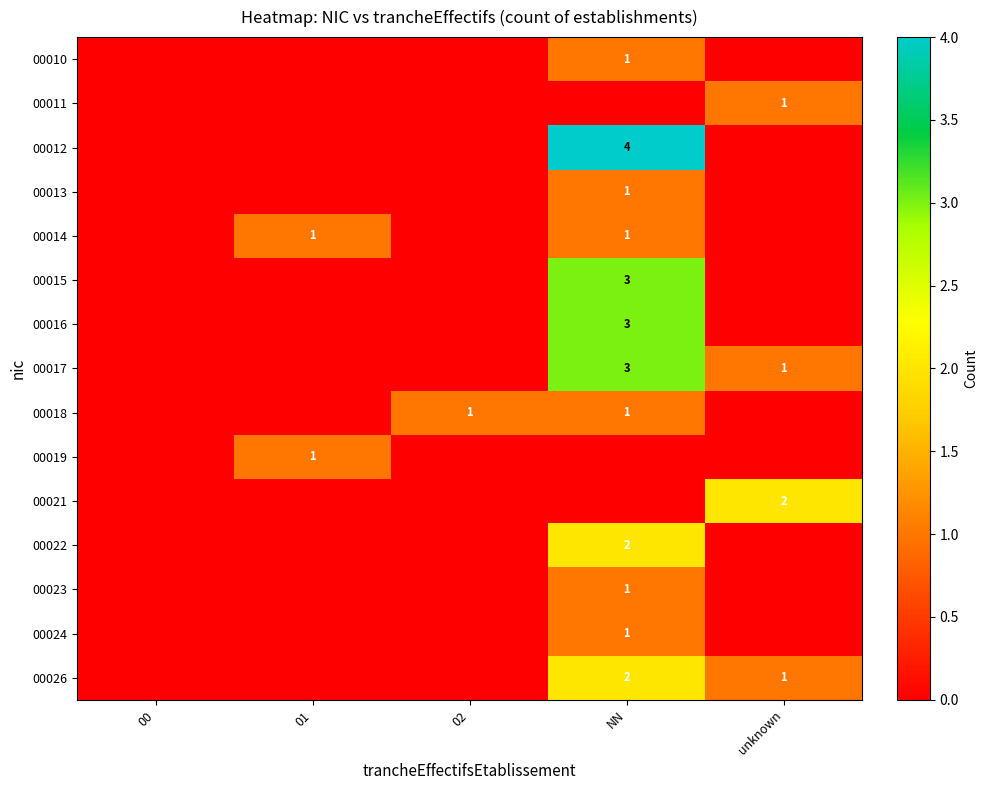

Is it true that 00023 equals 1 at NN?

True